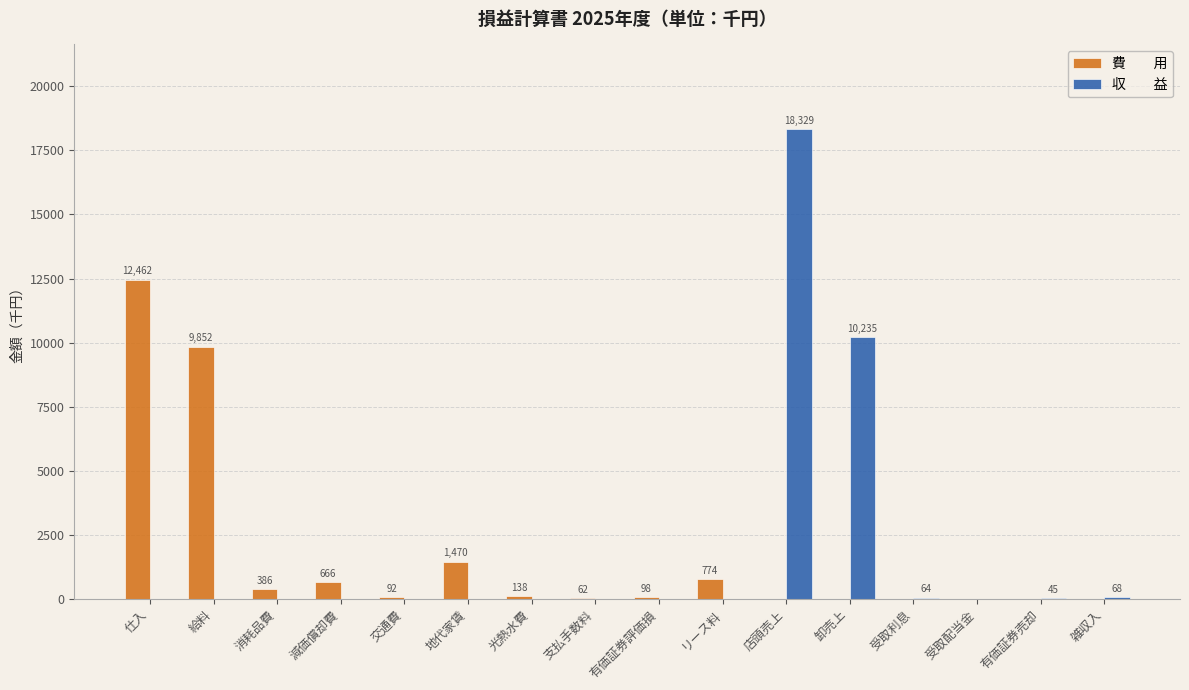

Which label corresponds to the largest value in the chart?

店頭売上